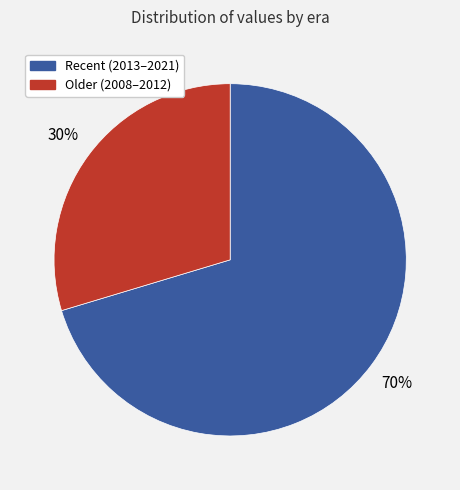

Is there a majority slice in this chart?

Yes